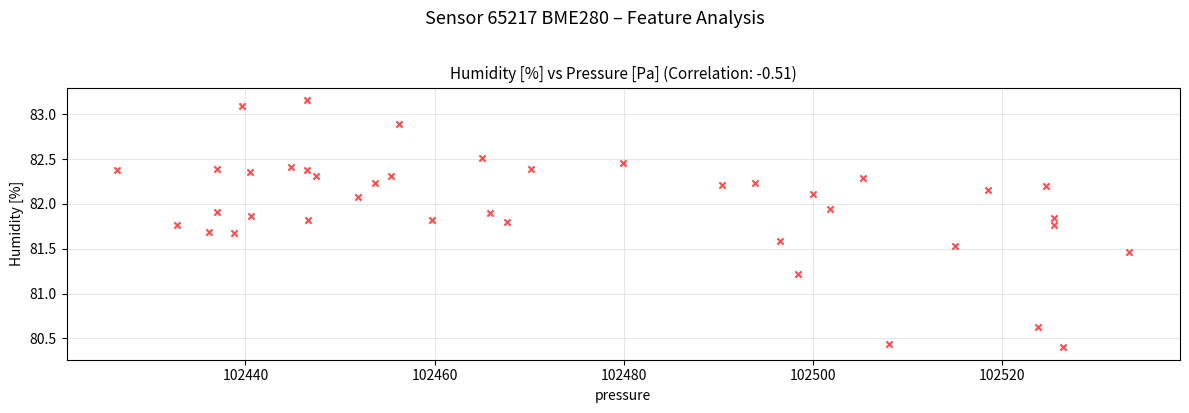

What is the range of X values (max minus min)?

107.0